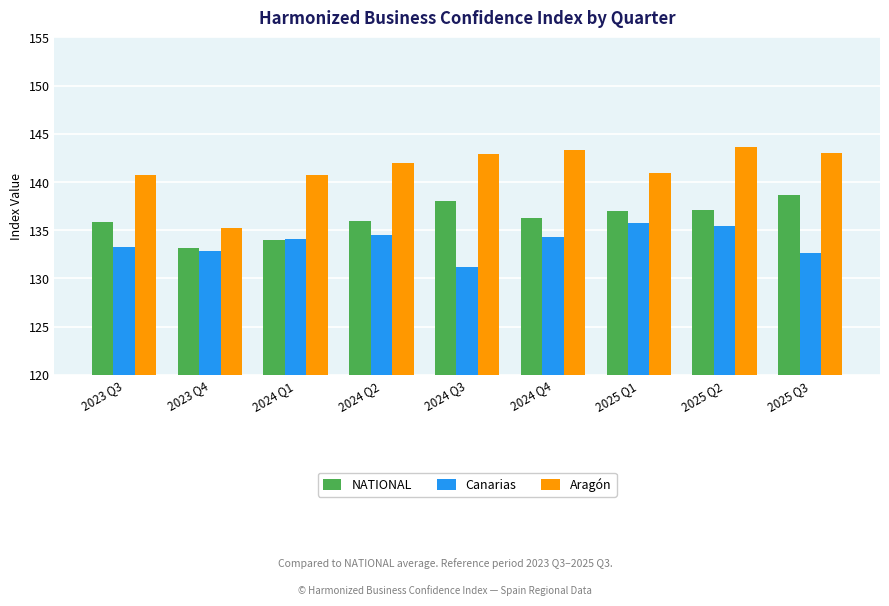

List the series in order of their overall mean, highest first.

Aragón, NATIONAL, Canarias